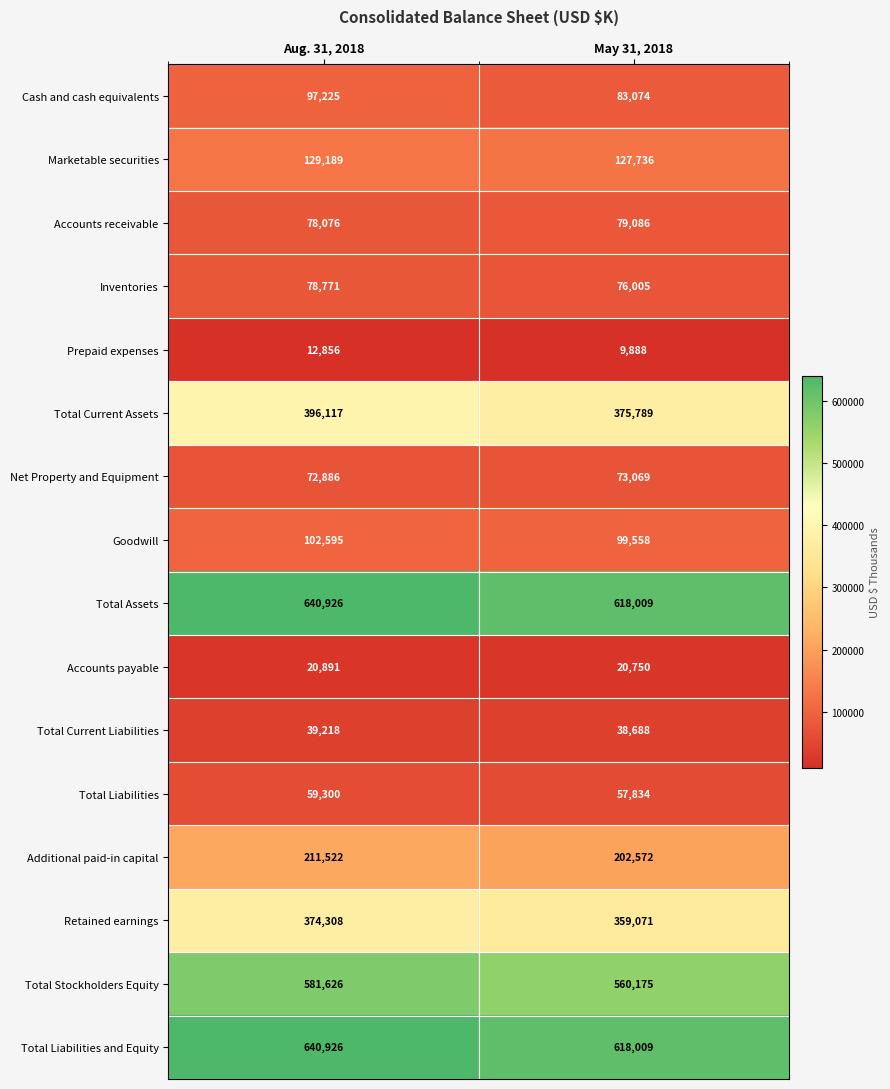

What is the difference between the highest and lowest values at Aug. 31, 2018?

628070